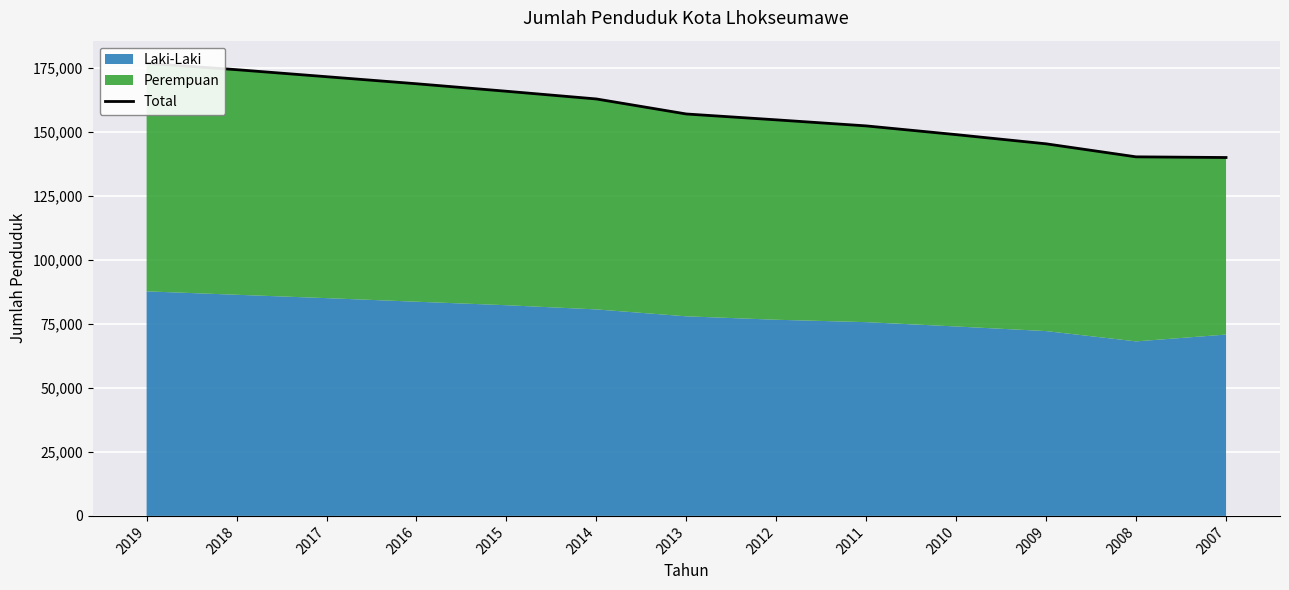

Is it true that the value at 2015 is 261469?

False